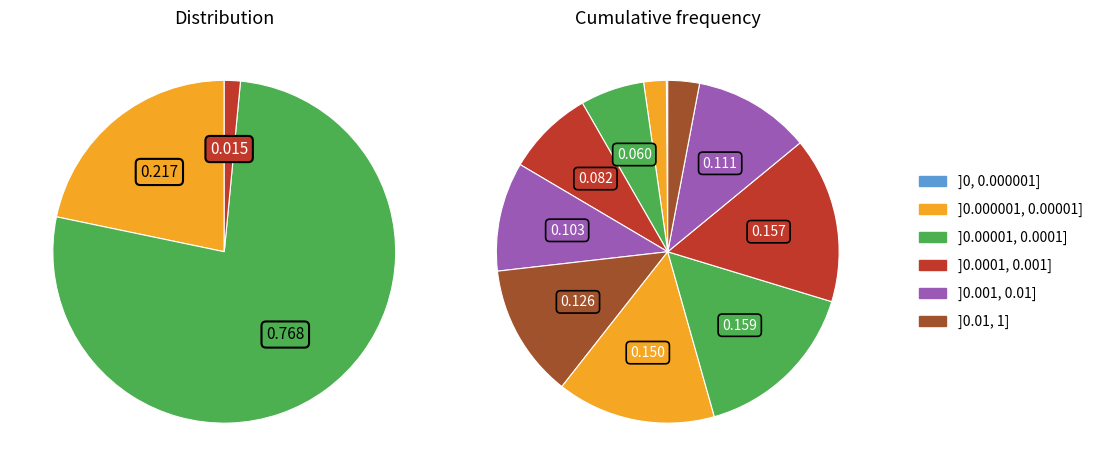

The Female slice represents 68% of the pie. True or false?

False